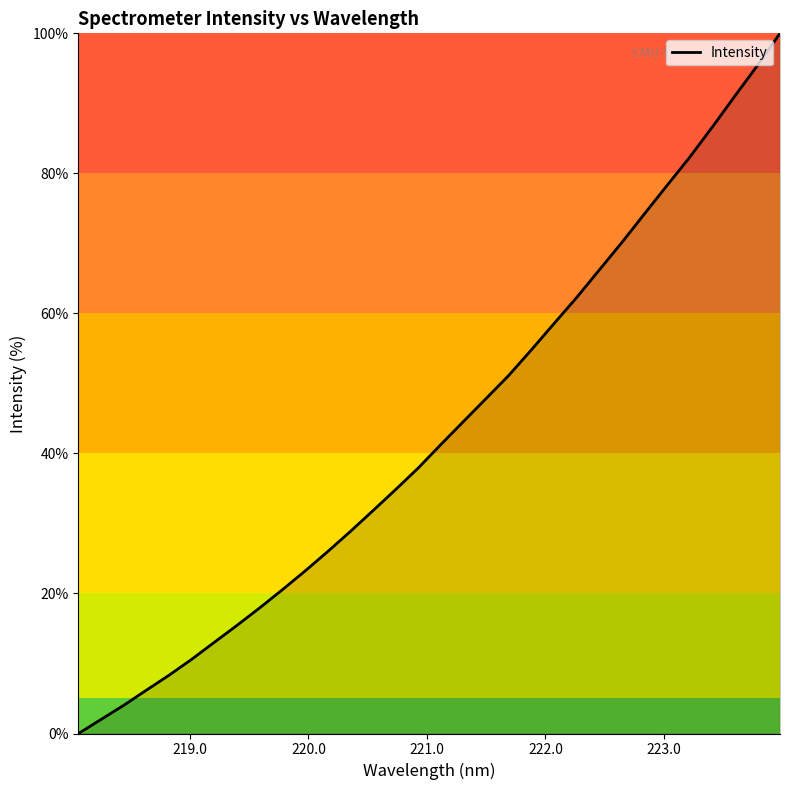

Does the chart display data point markers on the line(s)?

No